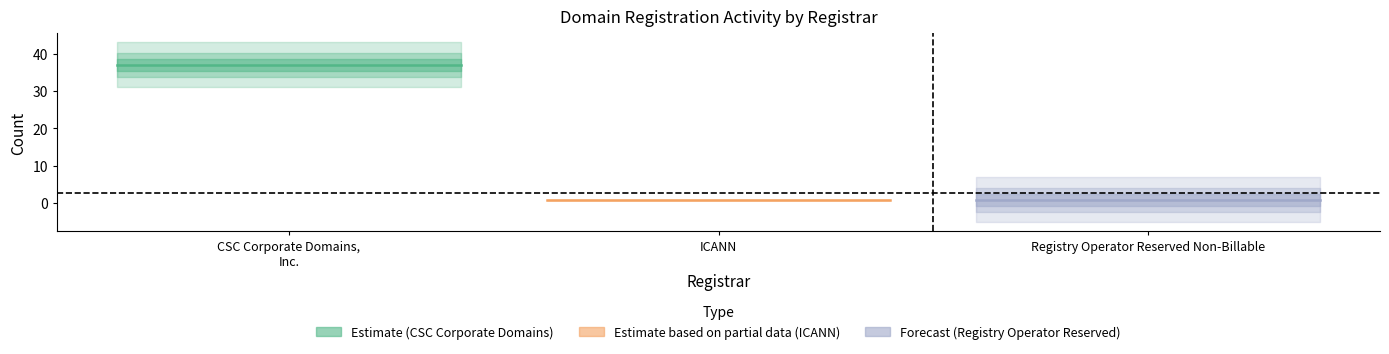

What is the difference between the total-domains values at CSC Corporate Domains, Inc. and ICANN?

36